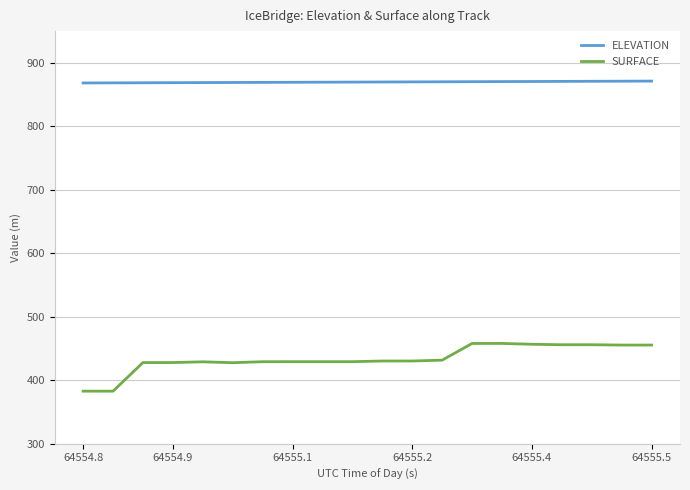

Which series has the widest spread of values?

SURFACE